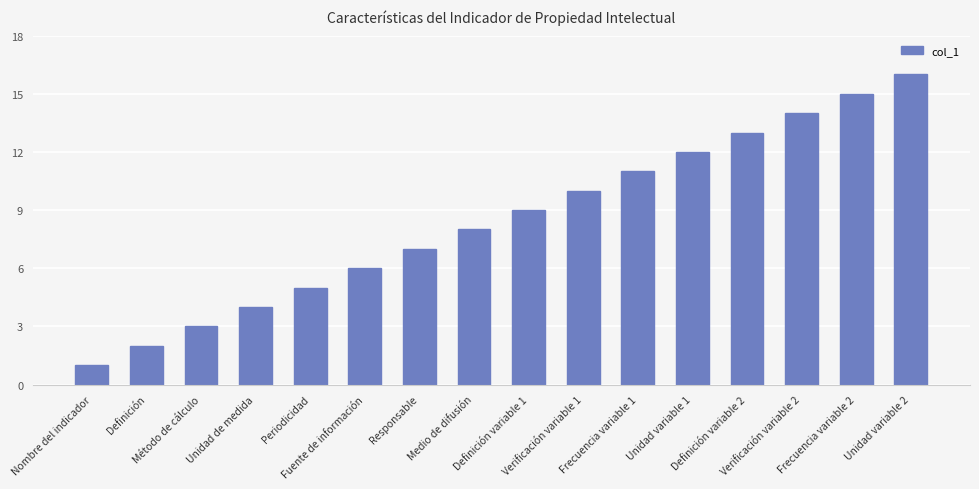

Rank the categories by value from highest to lowest.

Unidad variable 2, Frecuencia variable 2, Verificación variable 2, Definición variable 2, Unidad variable 1, Frecuencia variable 1, Verificación variable 1, Definición variable 1, Medio de difusión, Responsable, Fuente de información, Periodicidad, Unidad de medida, Método de cálculo, Definición, Nombre del indicador